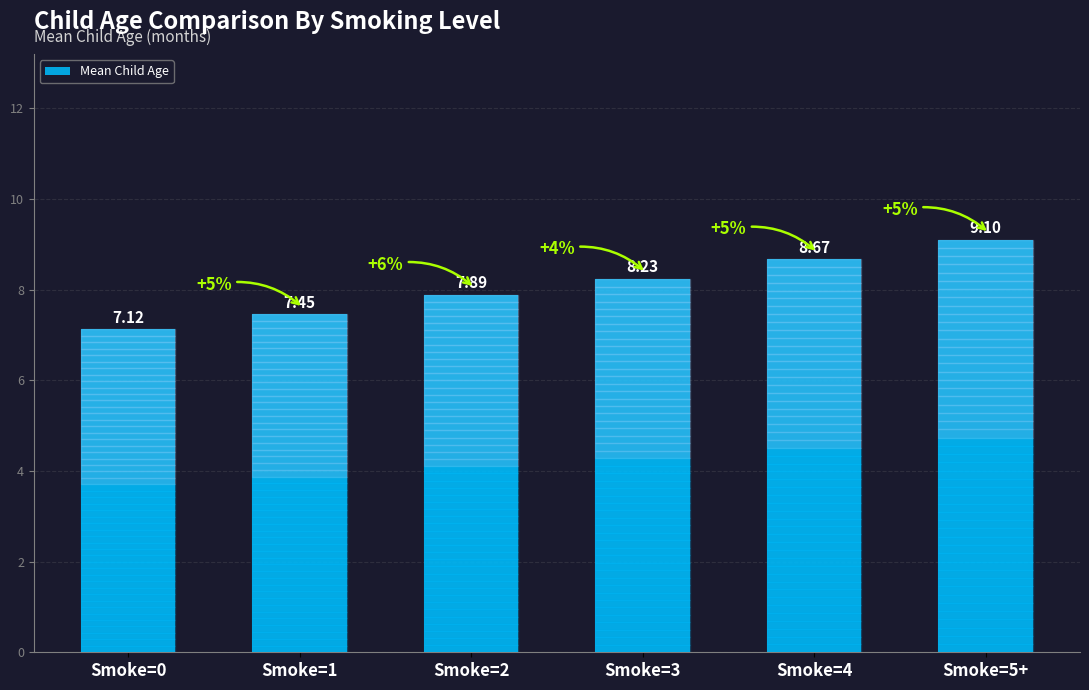

List the labels in order of value, largest first.

Smoke=5+, Smoke=4, Smoke=3, Smoke=2, Smoke=1, Smoke=0